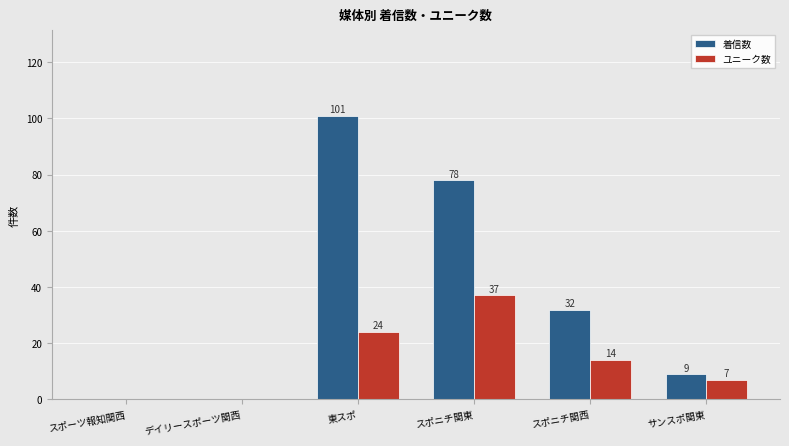

Where is 着信数 nearest to the value 50?

スポニチ関西